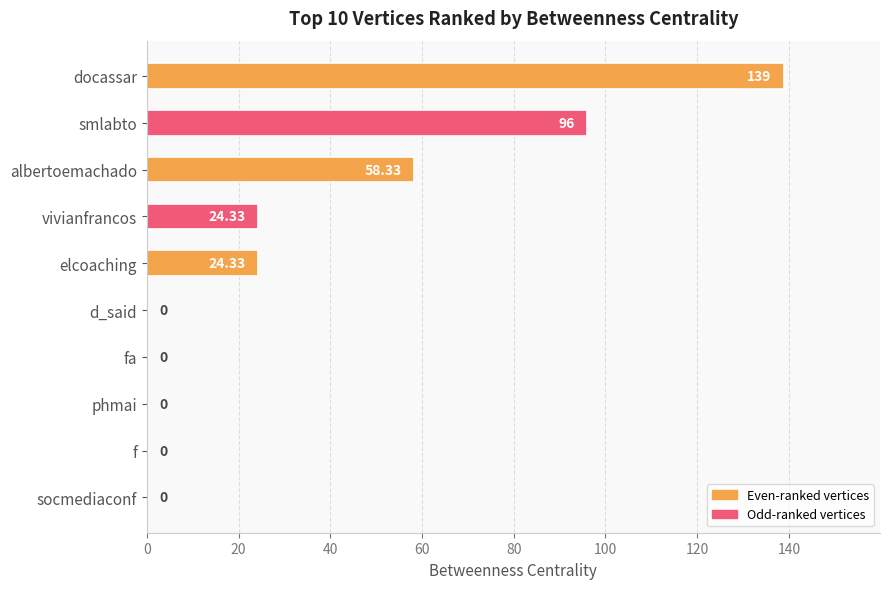

What is the maximum value shown in the chart?

139.0